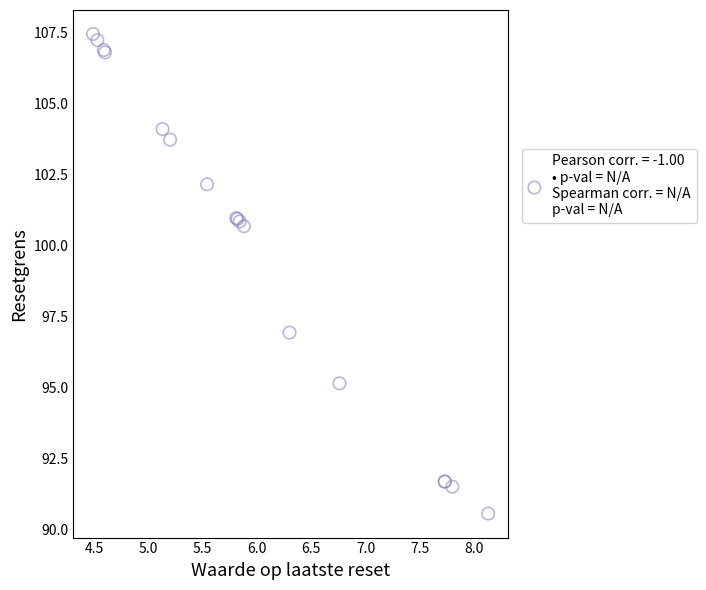

What Y value in the scatter plot is closest to 98?

96.9